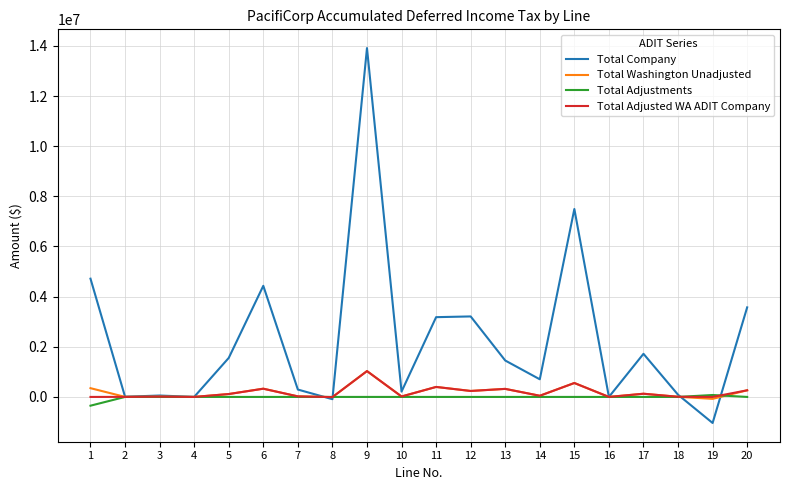

What are all the series names shown in the legend?

Total Company, Total Washington Unadjusted, Total Adjustments, Total Adjusted WA ADIT Company